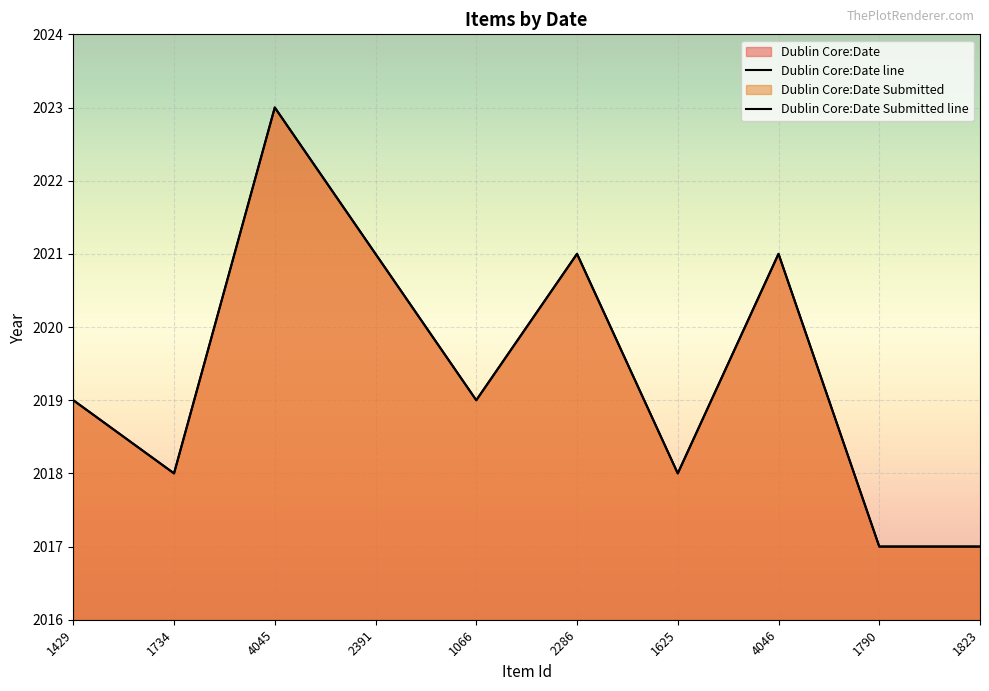

Does the chart display data point markers on the line(s)?

No